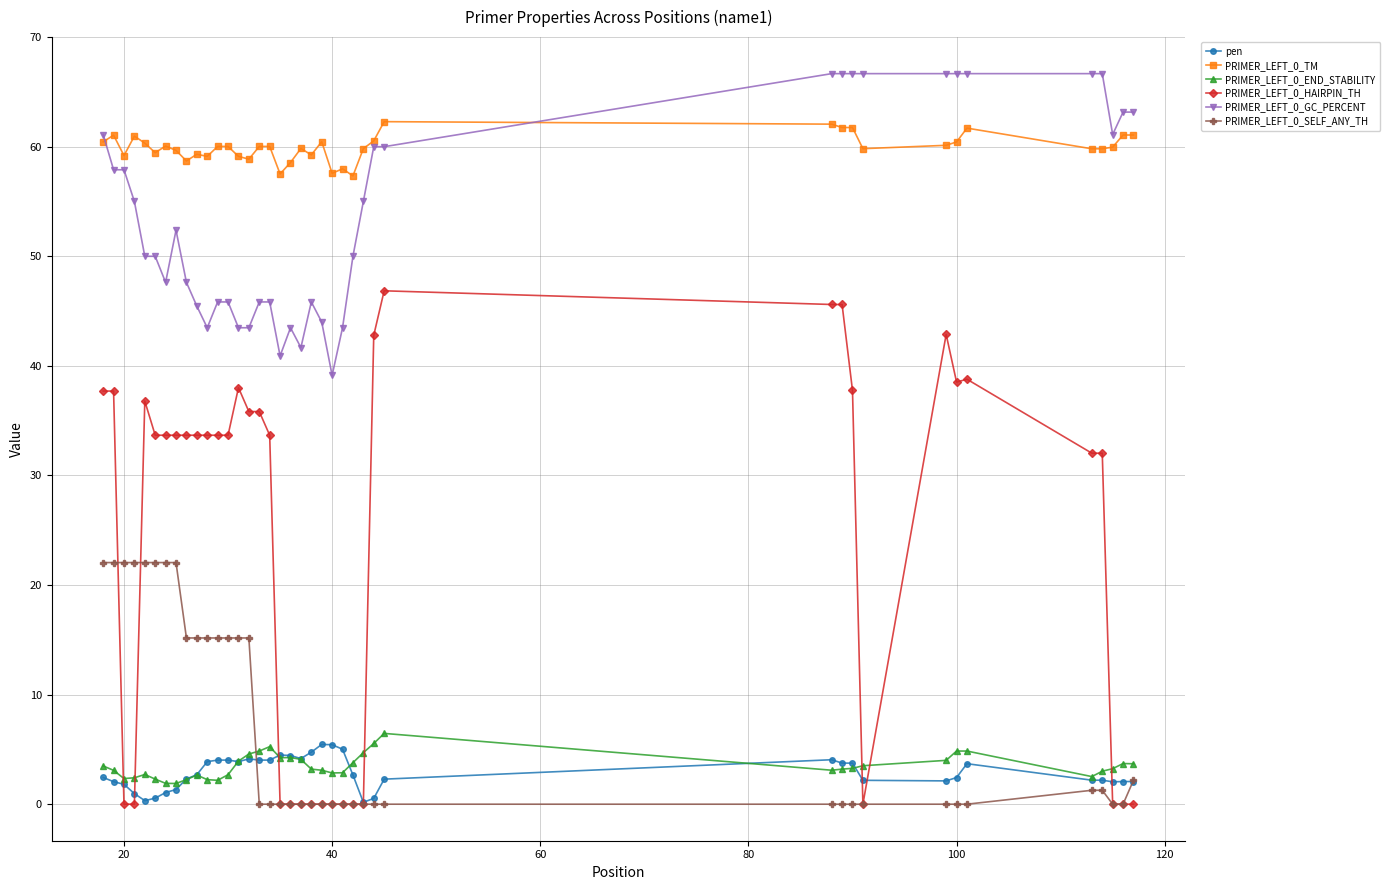

What is the highest value of the PRIMER_LEFT_0_SELF_ANY_TH series?

22.1